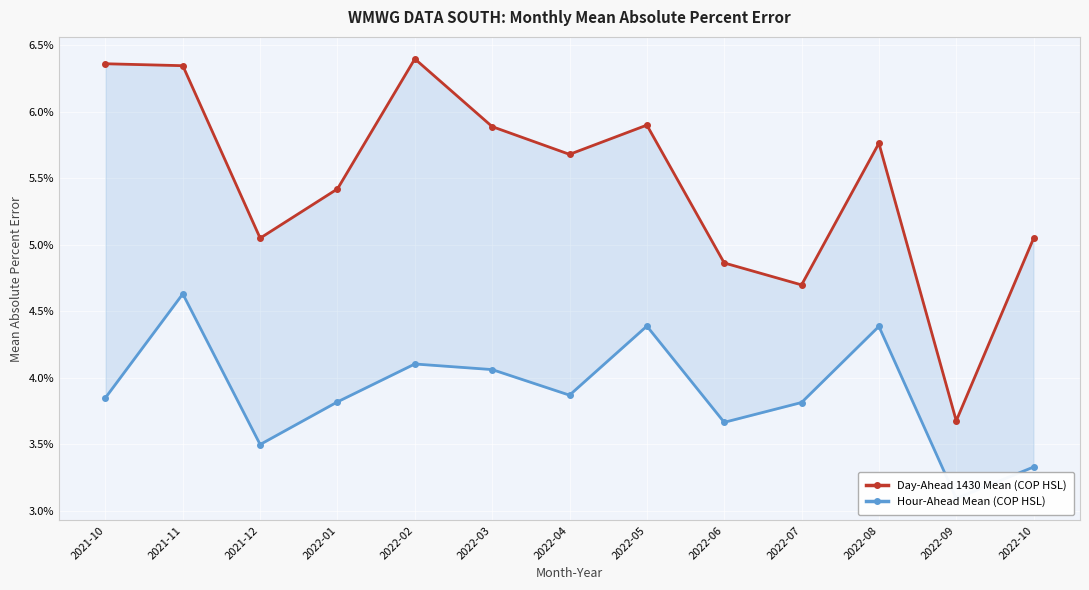

What is the label of the 11th point from the left?

2022-08